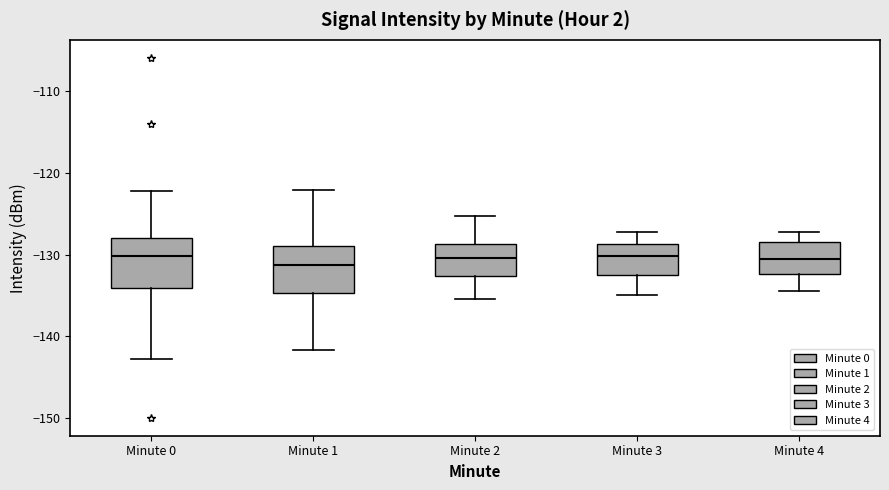

Where is the upper edge of the box for Minute 4 on the y-axis? The values are not printed on the chart, so give them approximately, as read against the axis.

-128